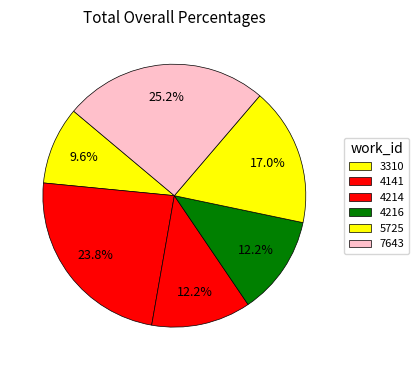

Count the number of slices in the pie.

6